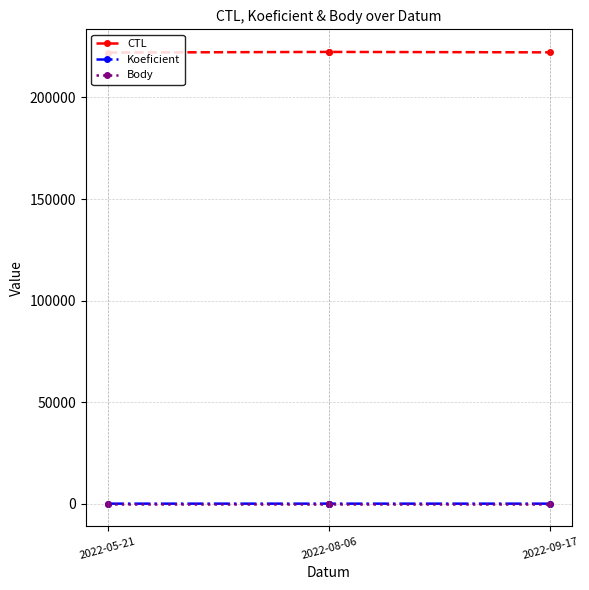

Rank the series at 2022-09-17 from lowest to highest value.

Body, Koeficient, CTL